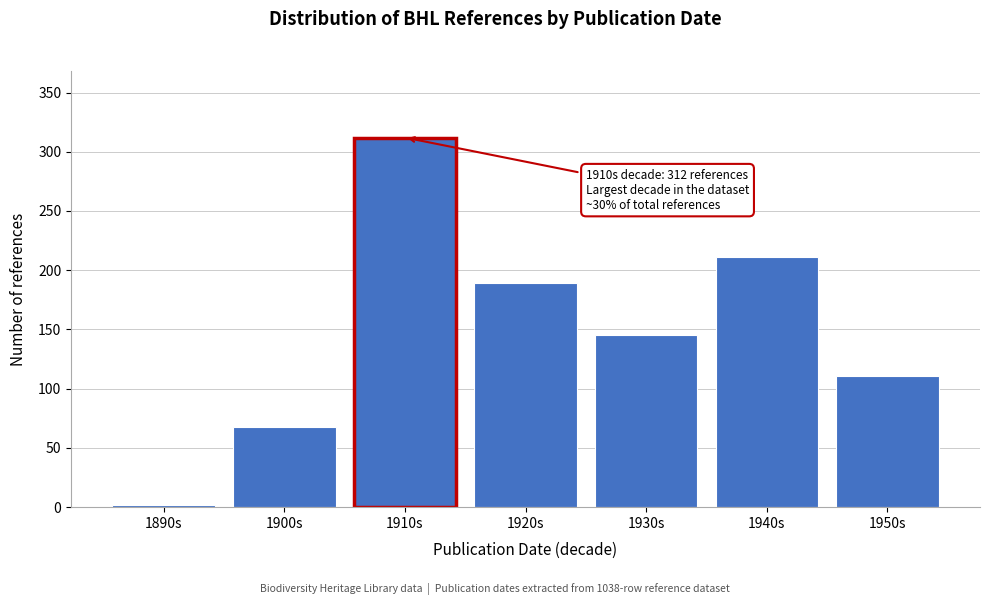

Reading left to right, extract all data points from this chart.

1890s=2	1900s=68	1910s=312	1920s=189	1930s=145	1940s=211	1950s=111